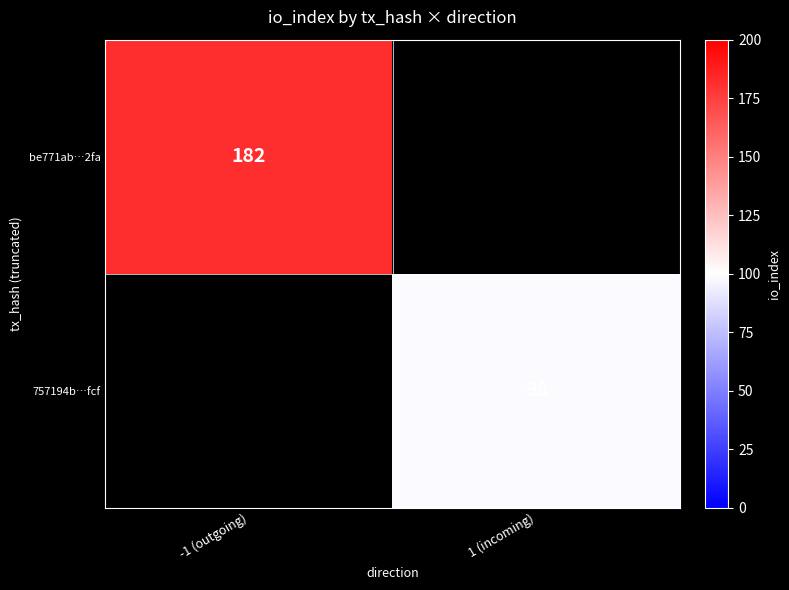

Is it true that 757194b…fcf equals 98 at 1 (incoming)?

True